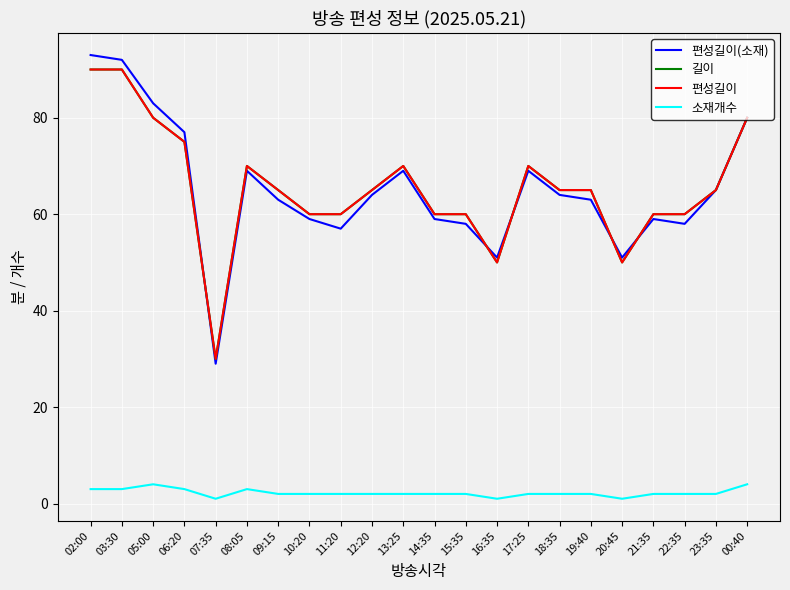

How many values in the 길이 series are below 65?

9